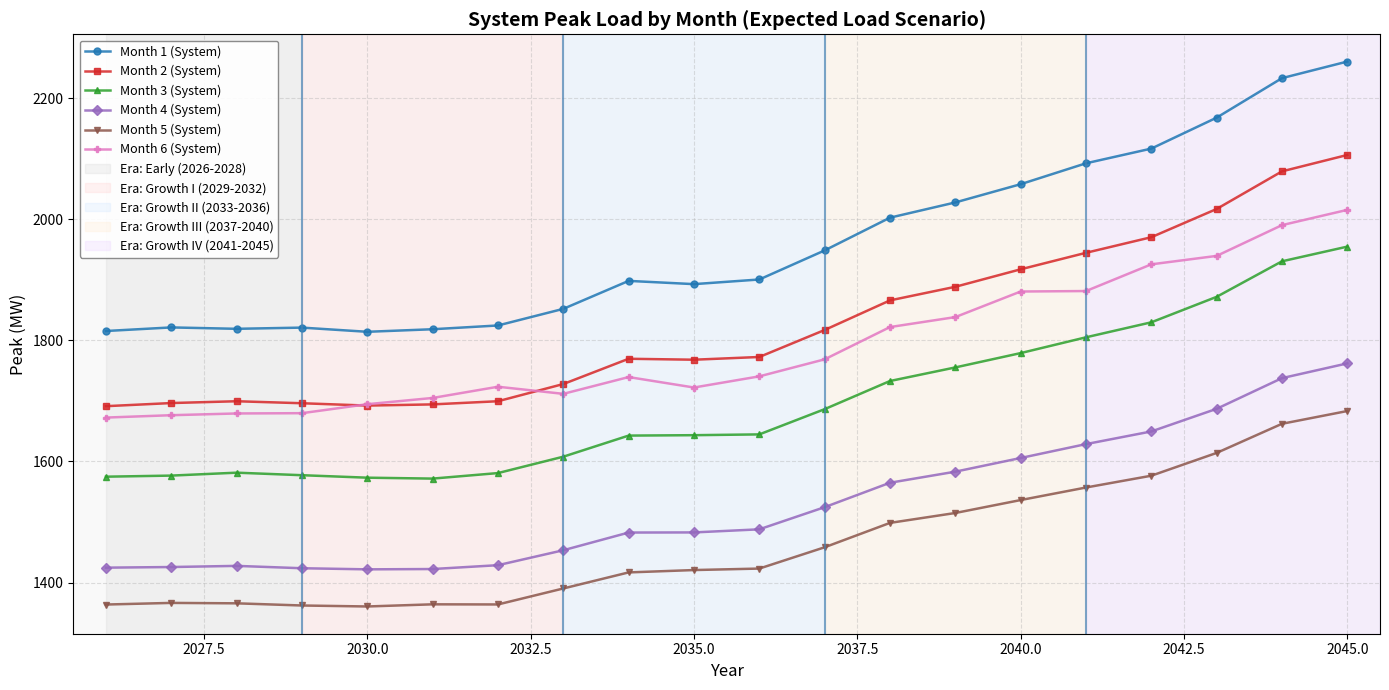

What is the average value of the Month 3 (System) series?

1696.0